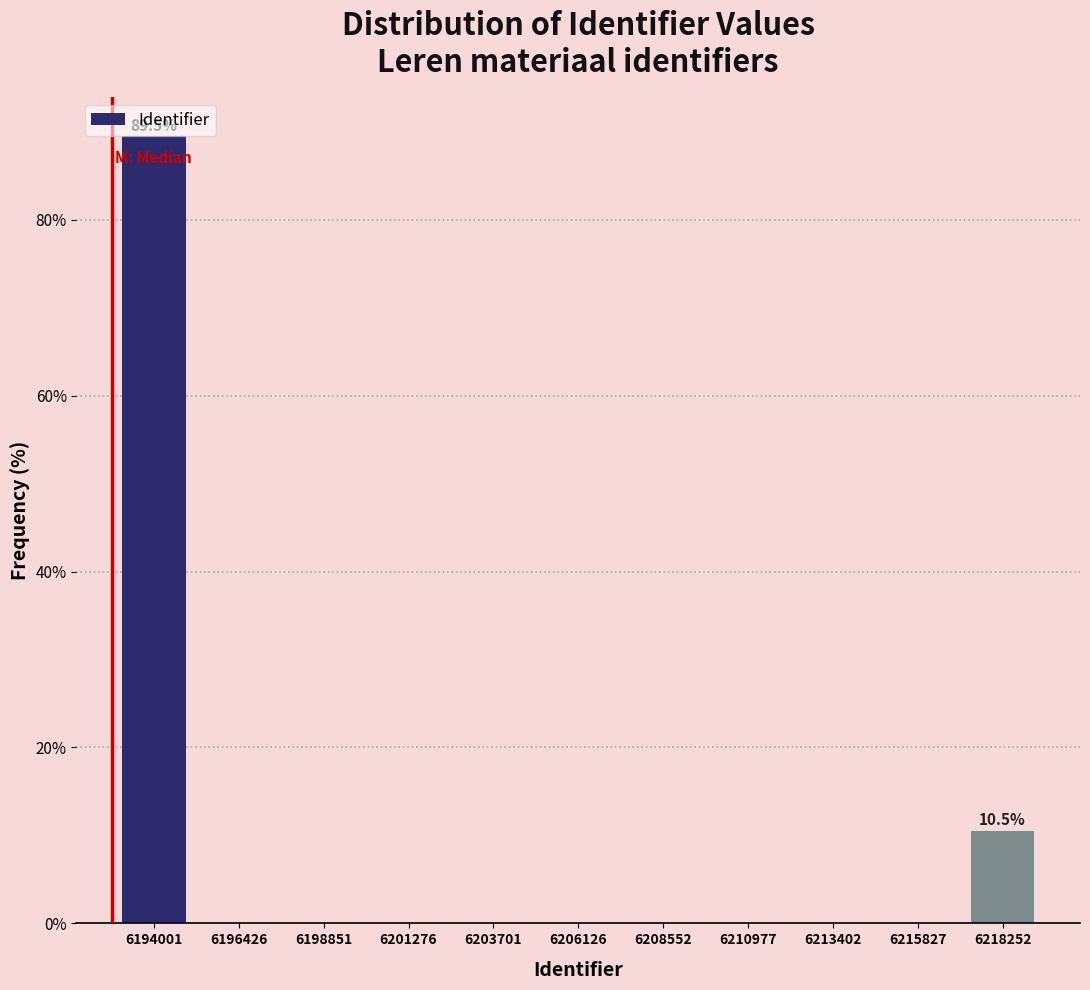

Which range on the x-axis has the tallest bar?

6193000 to 6195000